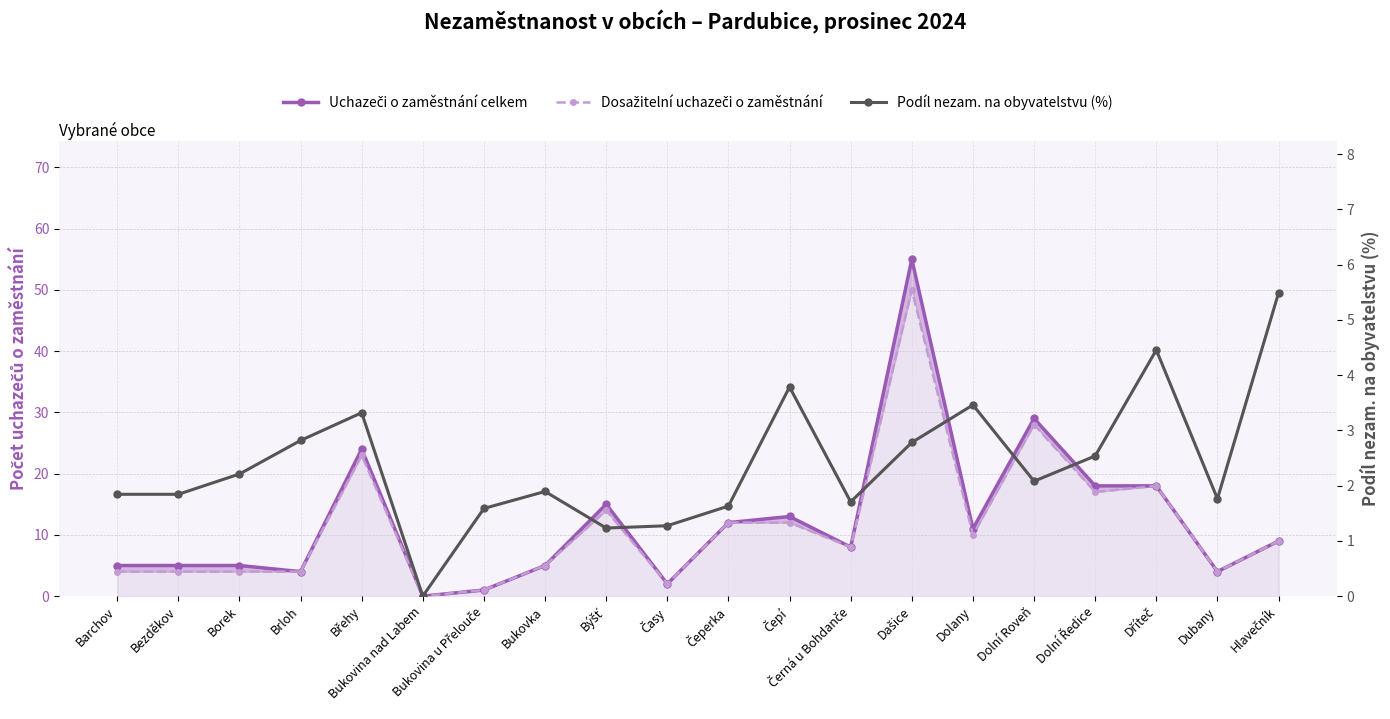

Which series has the largest range (max minus min)?

Uchazeči o zaměstnání celkem